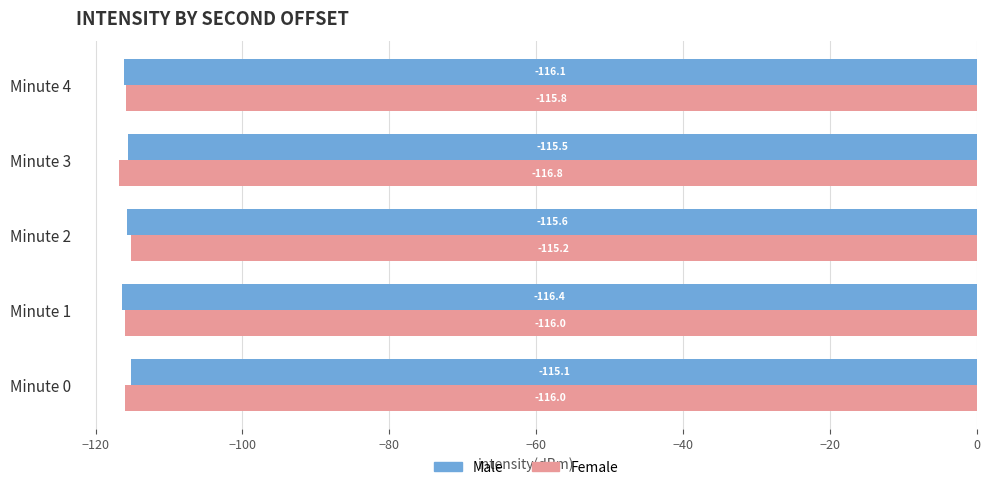

At which label is Female closest to -115?

Minute 2